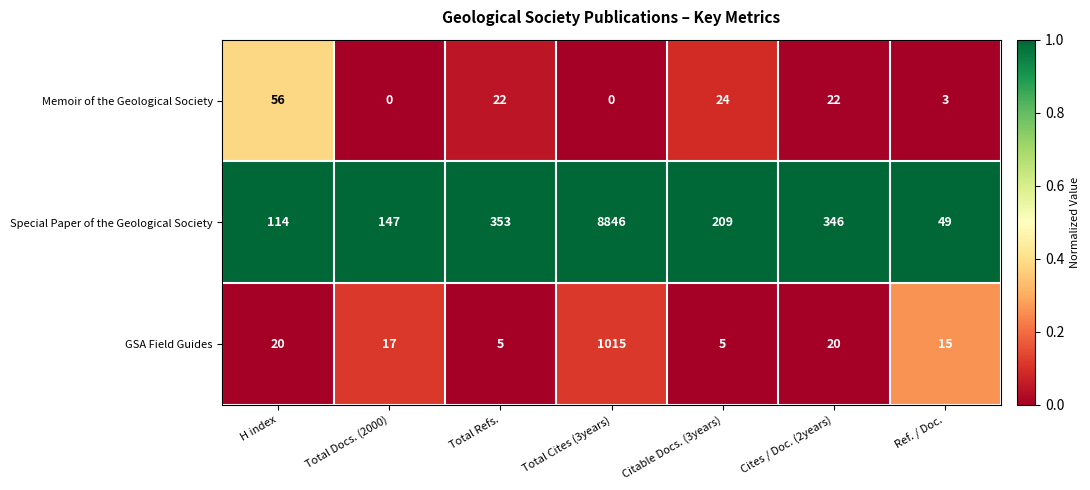

The Special Paper of the Geological Society series shows 174 at Total Refs.. True or false?

False